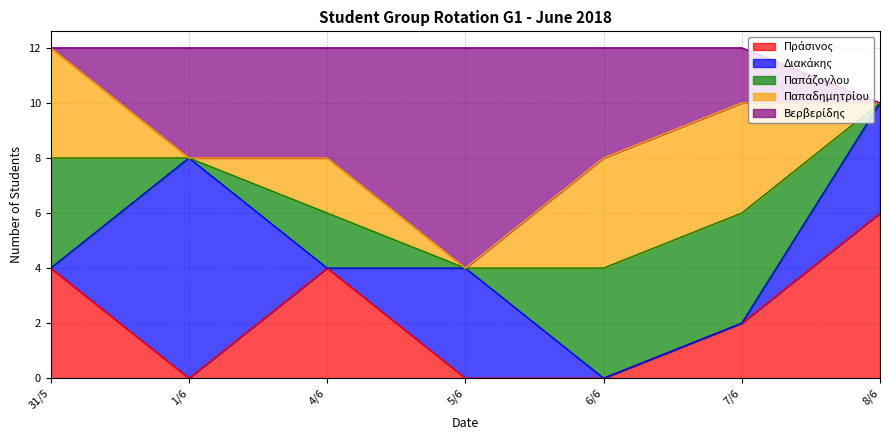

What is the highest value of the Παπαδημητρίου series?

4